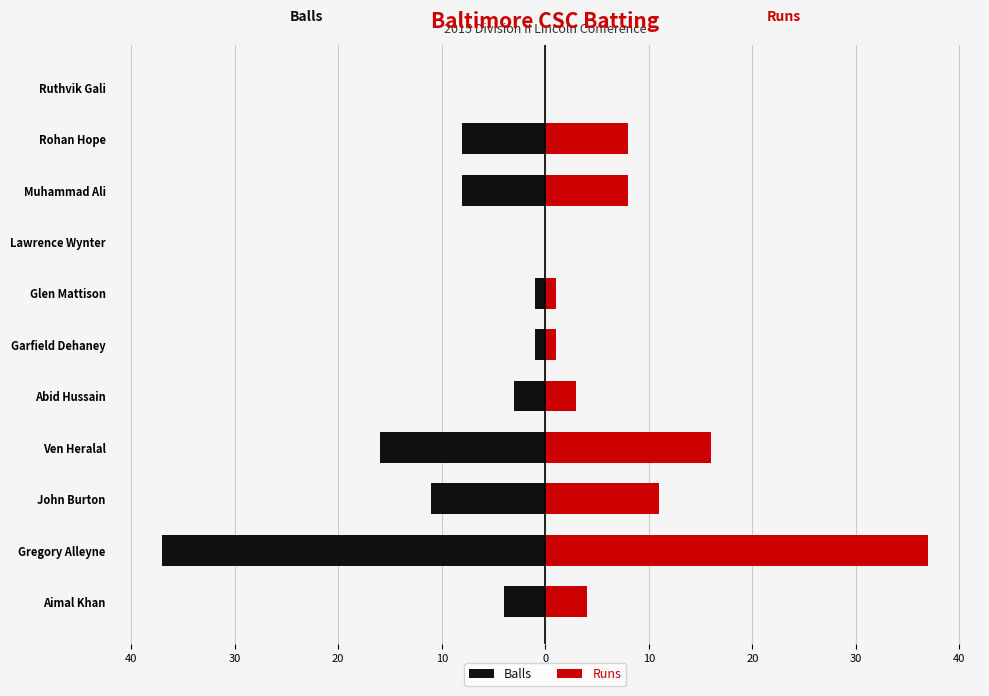

How many bars are there in each group?

2